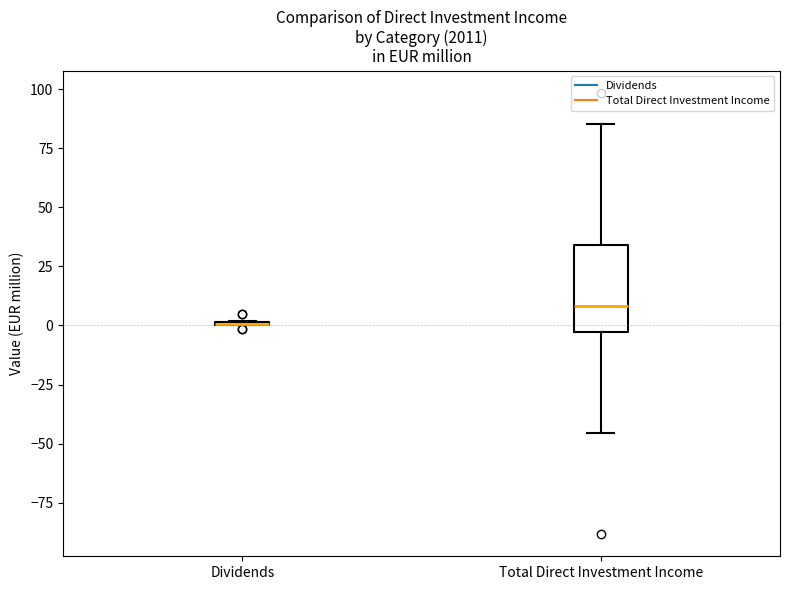

Reading left to right, transcribe this box plot: for each box, give where its median line is, the range the box spans, and where its two whiskers end, as read against the y-axis. The values are not printed on the chart, so give them approximately, as read against the axis.

Dividends: box collapsed to a line at 0, whiskers 0 to 0
Total Direct Investment Income: median 10, box -5 to 35, whiskers -45 to 85